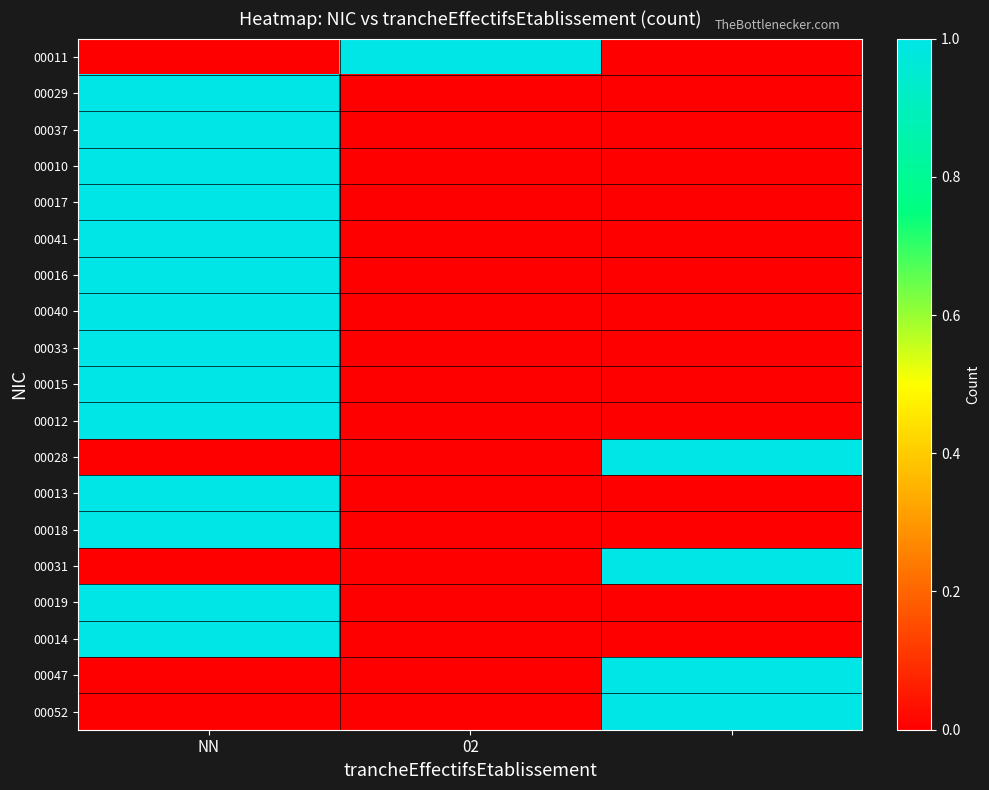

At how many categories does at least one series exceed 0?

3